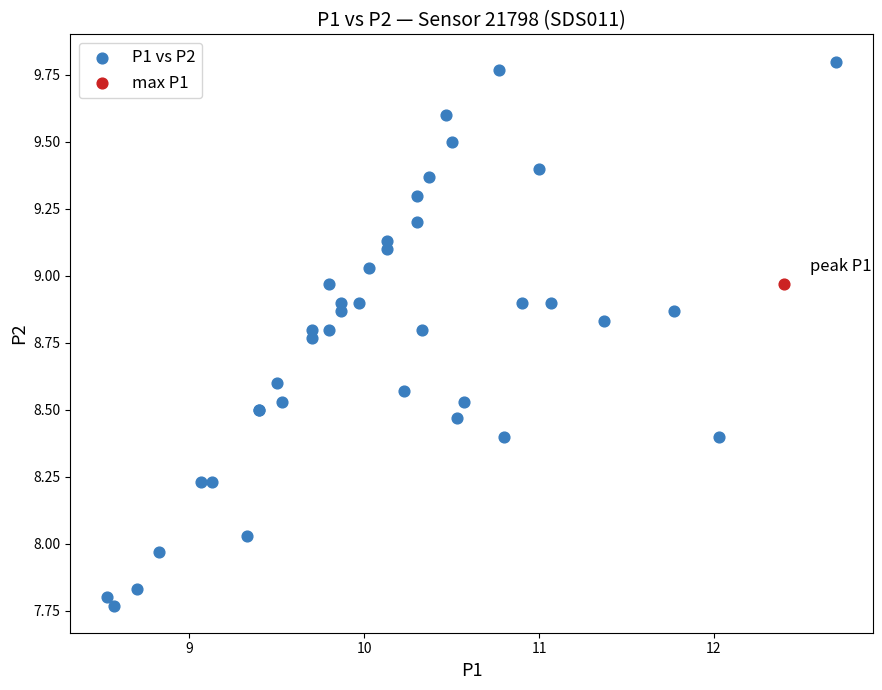

What are all the series names shown in the legend?

P1 vs P2, max P1